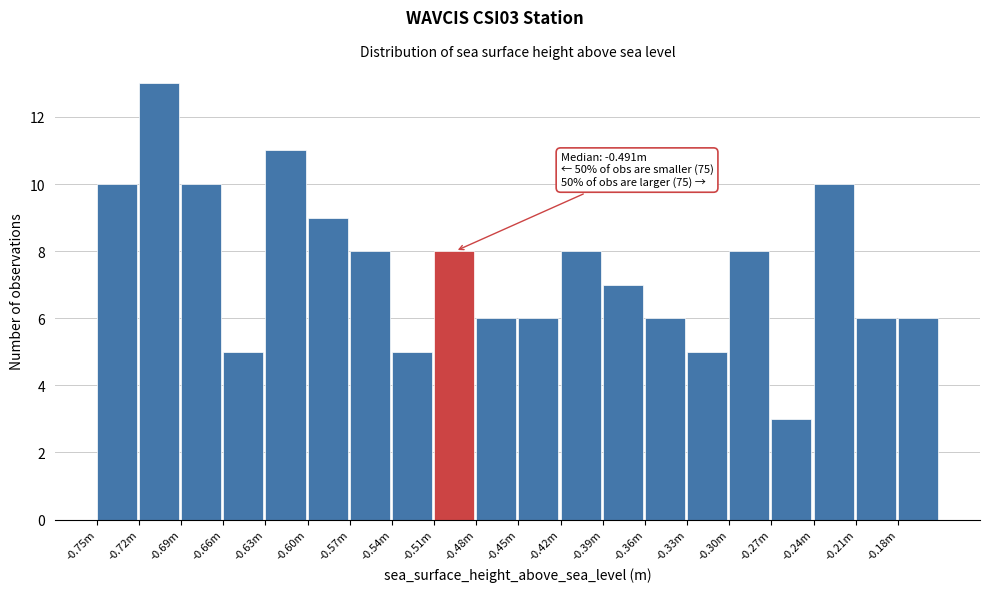

Reading left to right, transcribe all the data shown in this chart.

-0.75m=10	-0.72m=13	-0.69m=10	-0.66m=5	-0.63m=11	-0.60m=9	-0.57m=8	-0.54m=5	-0.51m=8	-0.48m=6	-0.45m=6	-0.42m=8	-0.39m=7	-0.36m=6	-0.33m=5	-0.30m=8	-0.27m=3	-0.24m=10	-0.21m=6	-0.18m=6